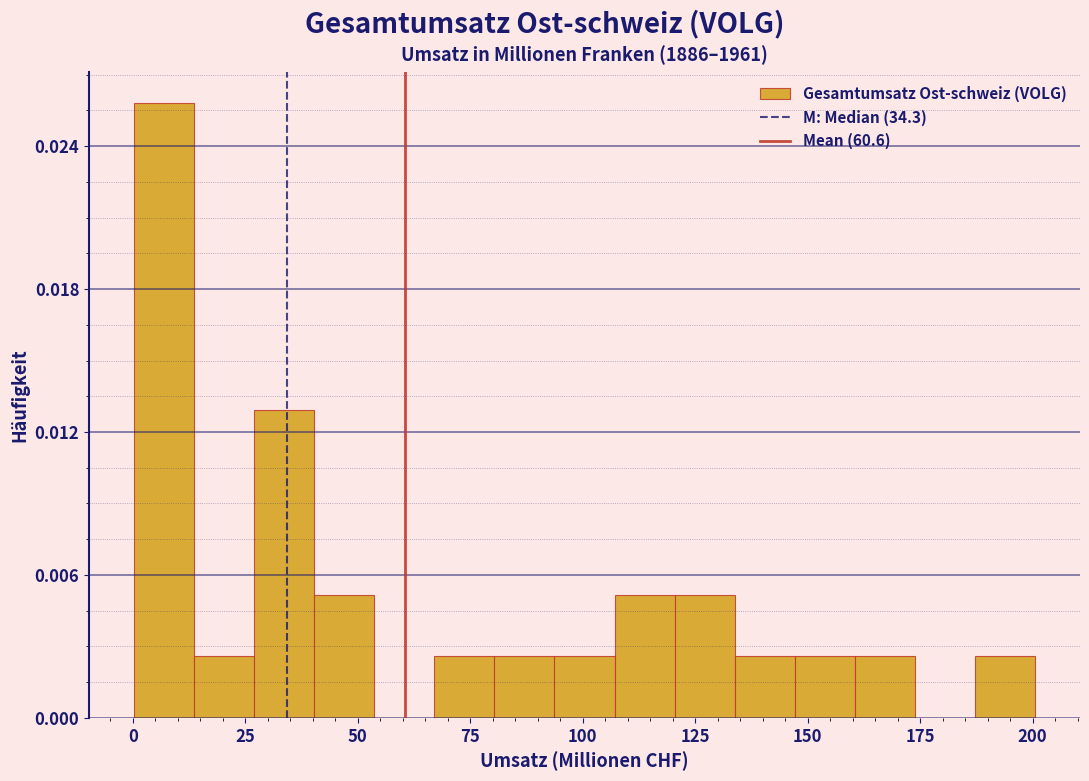

Around what value on the x-axis is the tallest bar? Give the approximate position of its centre, as read against the axis.

5